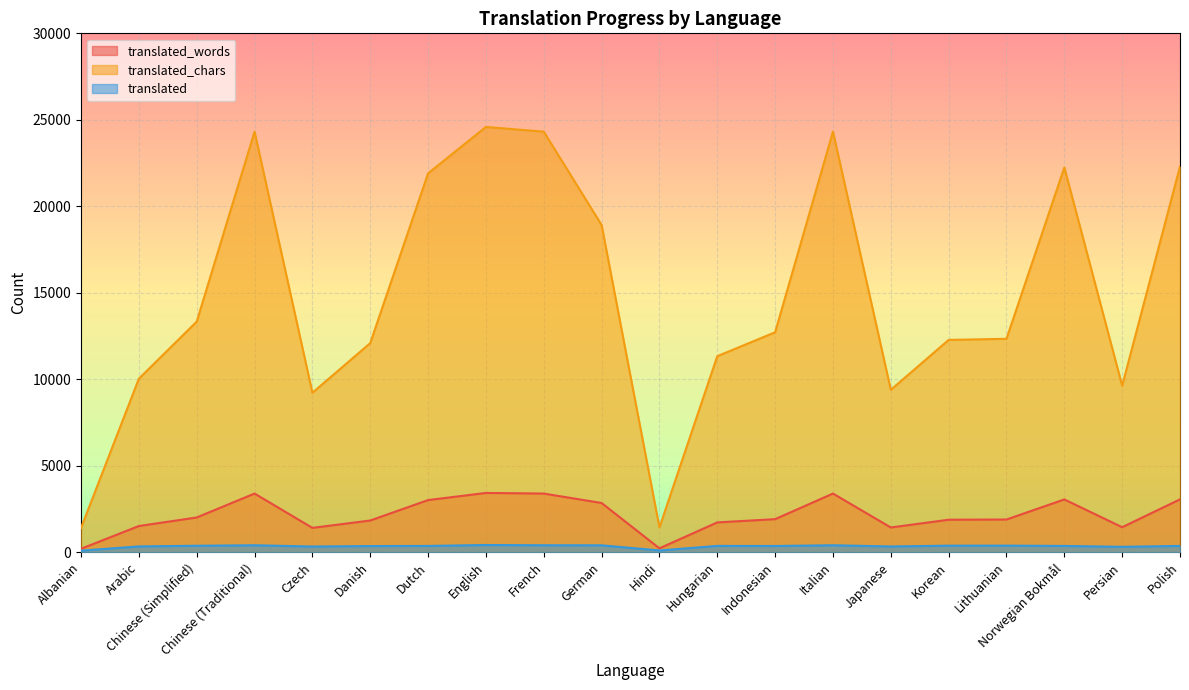

Reading left to right, list all the values displayed in this chart.

translated_words: 202	1517	2011	3394	1410	1836	3017	3429	3394	2848	228	1726	1914	3394	1433	1881	1894	3054	1449	3058
translated_chars: 1408	10035	13336	24316	9223	12092	21905	24588	24316	18919	1436	11336	12718	24316	9392	12277	12341	22245	9630	22300
translated: 93	338	377	405	332	359	366	420	405	402	104	367	363	405	335	381	384	365	315	367